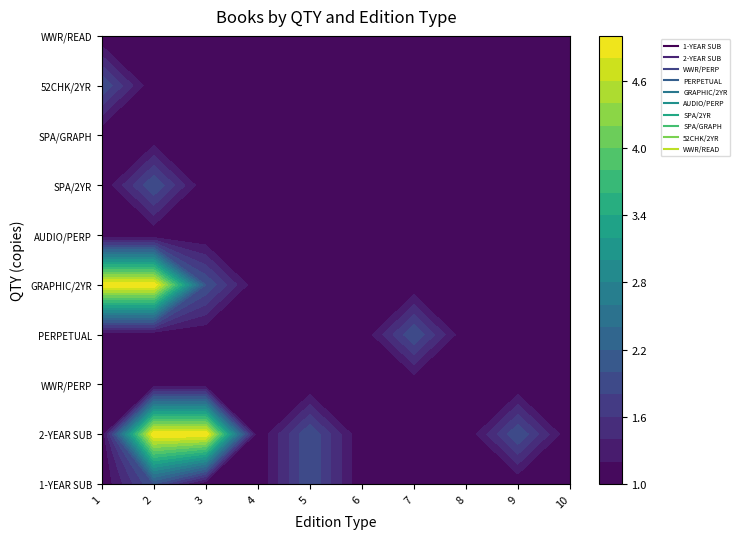

At how many categories does at least one series exceed 1?

6